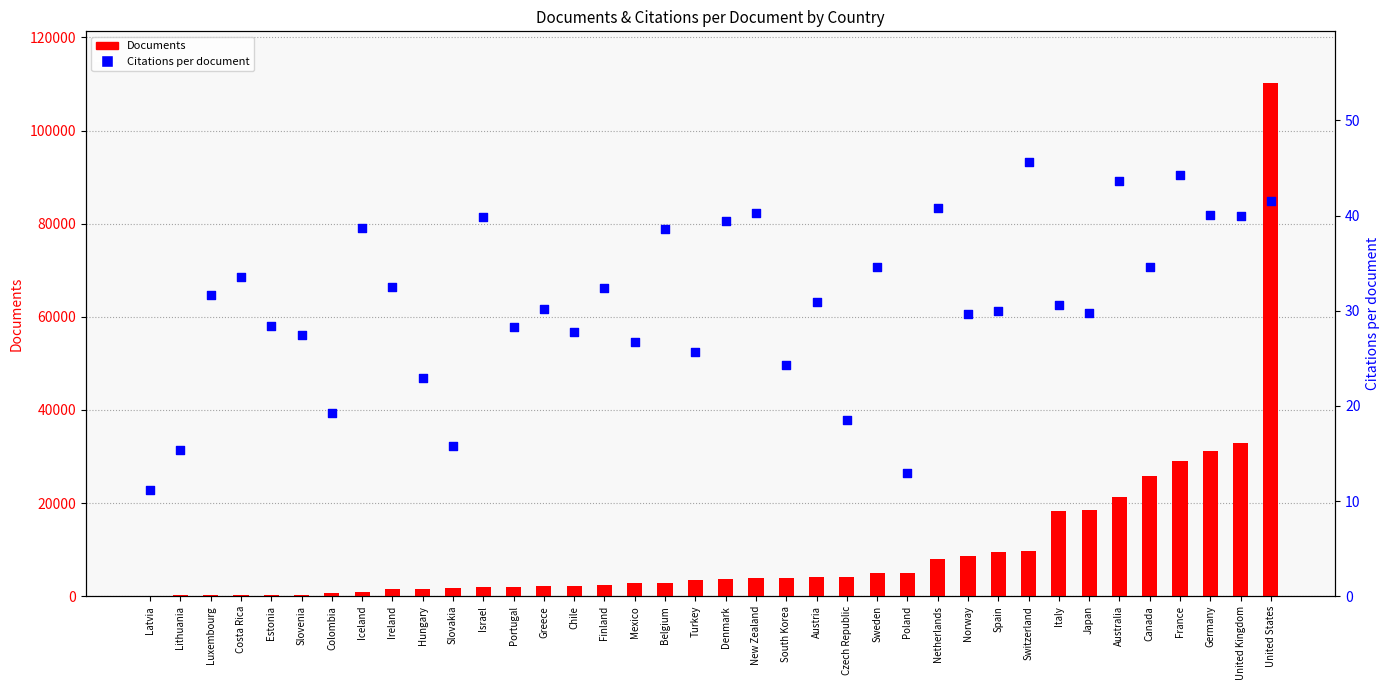

At how many categories does at least one series exceed 105835?

1